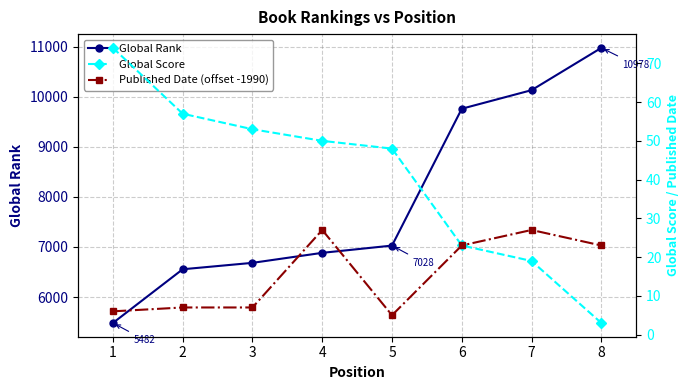

True or false: Global Rank has more than 0 points higher than both neighbors.

False